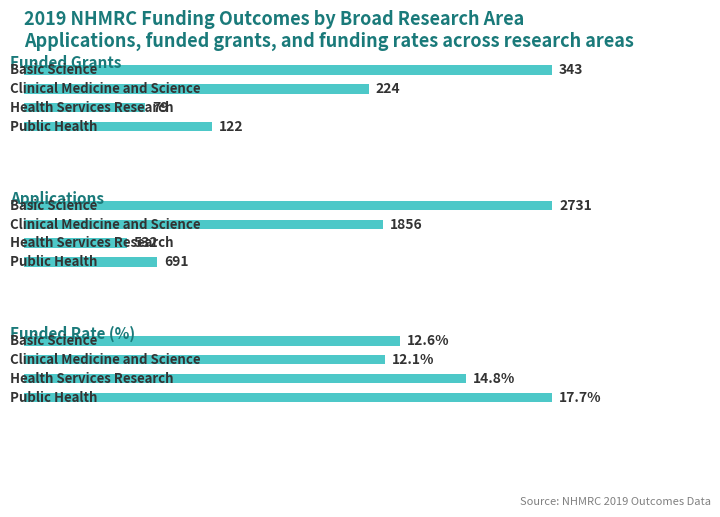

What is the minimum value for Funded?

79.0